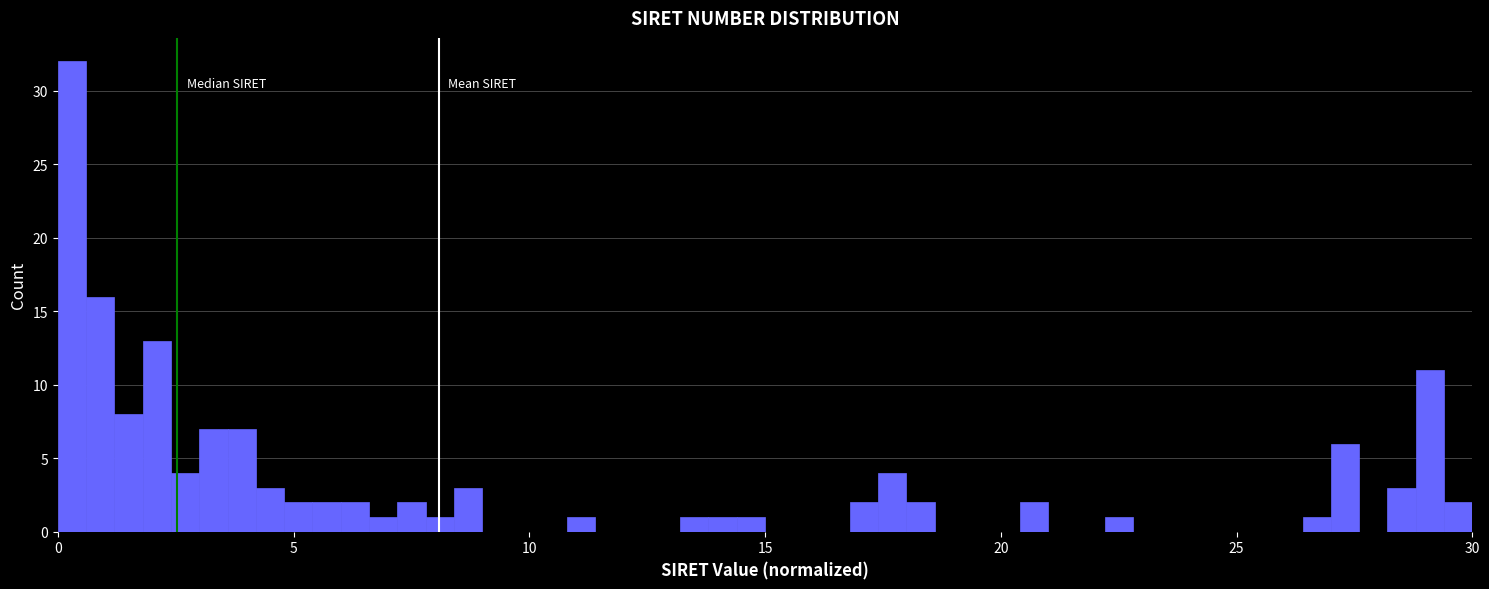

Read against the x-axis, roughly where is the centre of the tallest bar?

0.5